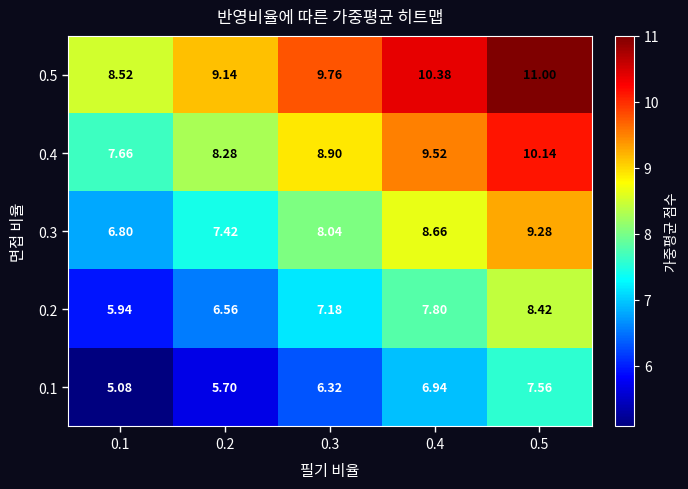

Is the value of 0.3 at 0.1 greater than the value of 0.4 at 0.4?

No